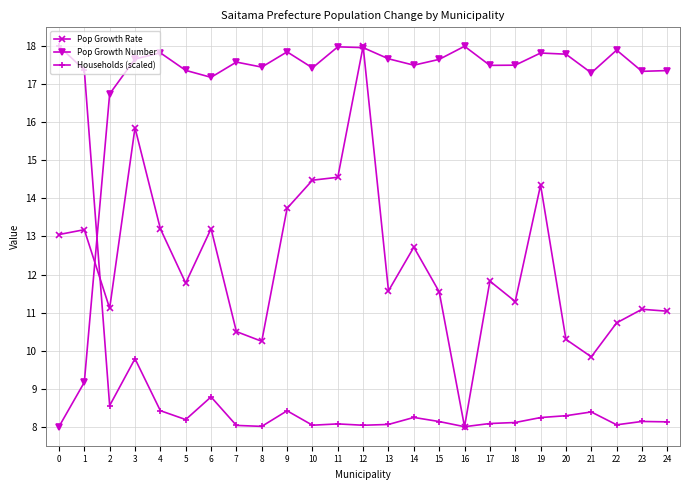

What is the total value across all series at 11?

40.6